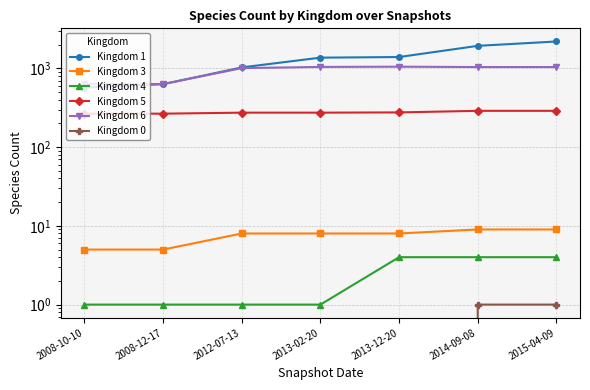

Which series has the widest spread of values?

Kingdom 1